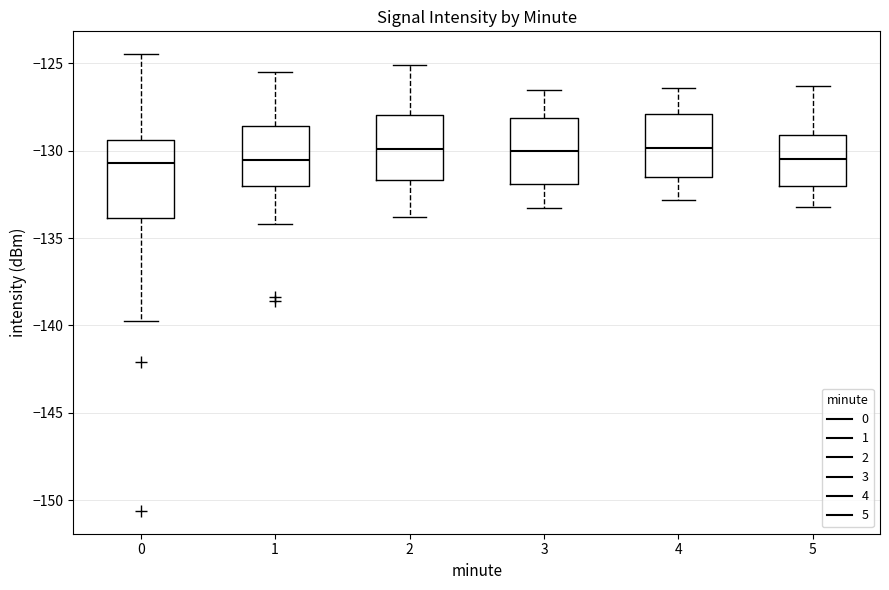

Reading left to right, transcribe this box plot: for each box, give where its median line is, the range the box spans, and where its two whiskers end, as read against the y-axis. The values are not printed on the chart, so give them approximately, as read against the axis.

0: median -130.5, box -134.0 to -129.5, whiskers -140.0 to -124.5
1: median -130.5, box -132.0 to -128.5, whiskers -134.0 to -125.5
2: median -130.0, box -131.5 to -128.0, whiskers -134.0 to -125.0
3: median -130.0, box -132.0 to -128.0, whiskers -133.5 to -126.5
4: median -130.0, box -131.5 to -128.0, whiskers -133.0 to -126.5
5: median -130.5, box -132.0 to -129.0, whiskers -133.0 to -126.5